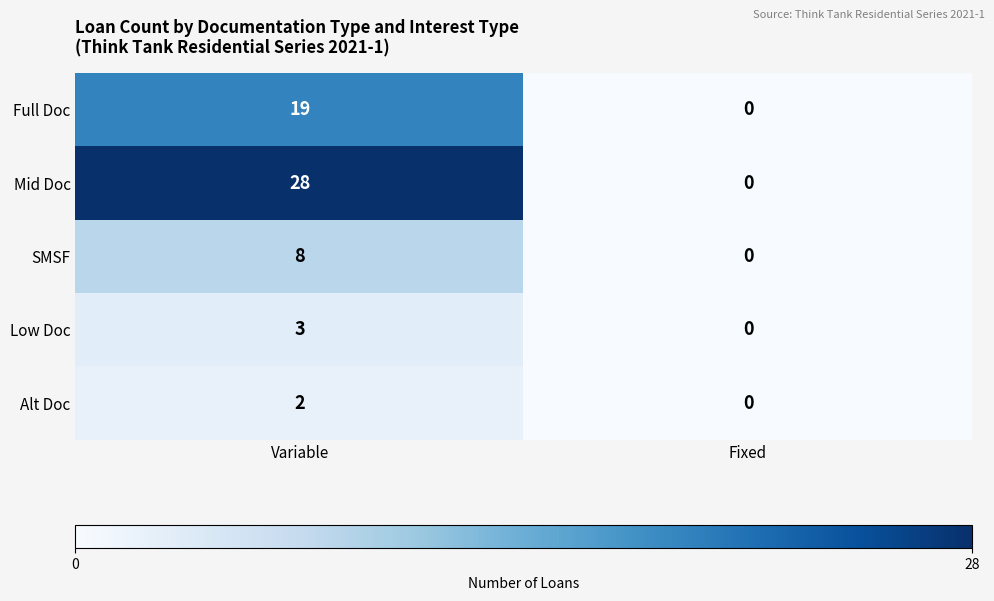

At which category is the sum across all series the highest?

Variable